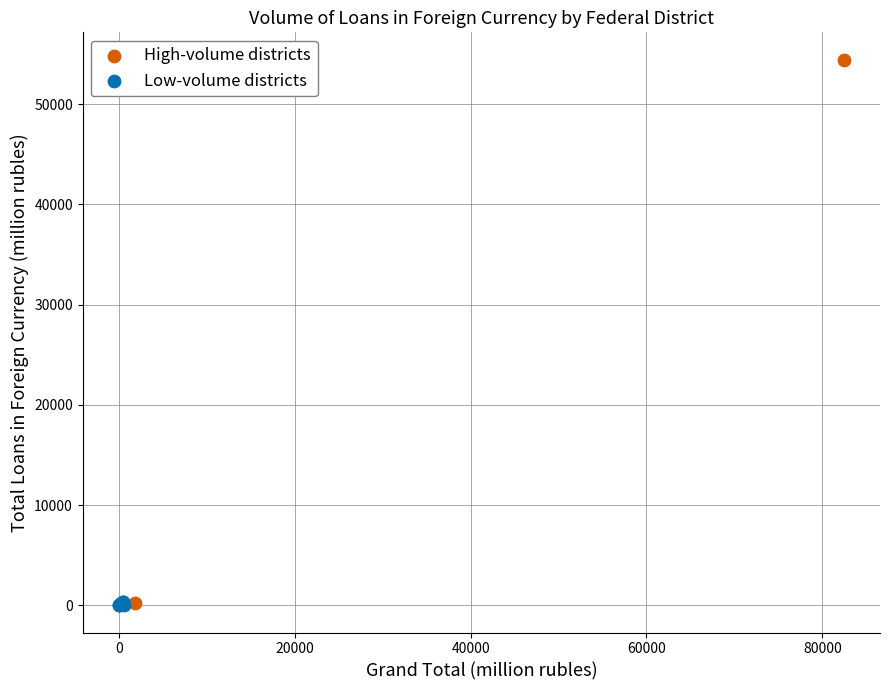

Which series has the widest spread of Y values?

High-volume districts